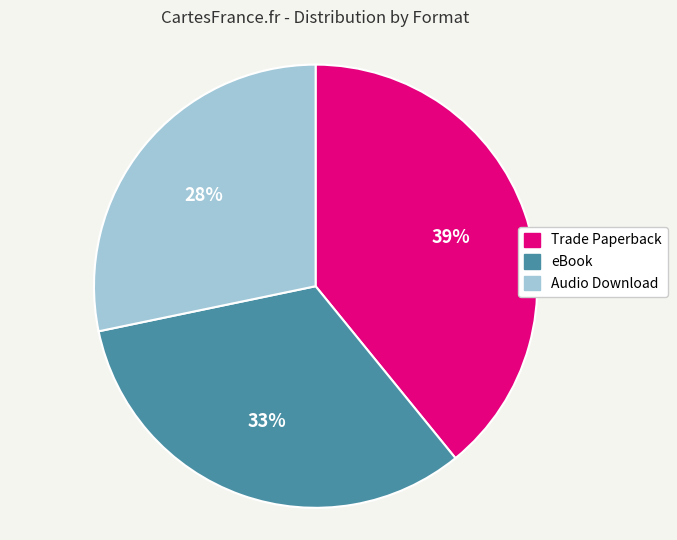

Does any single category account for the majority?

No